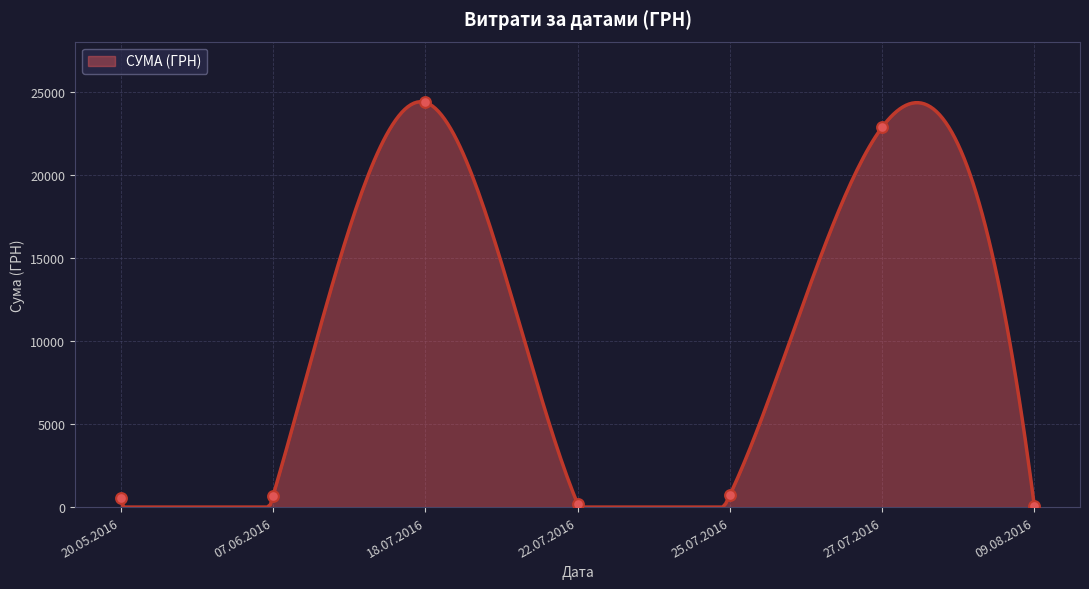

What is the maximum value for СУМА (ГРН)?

24405.8